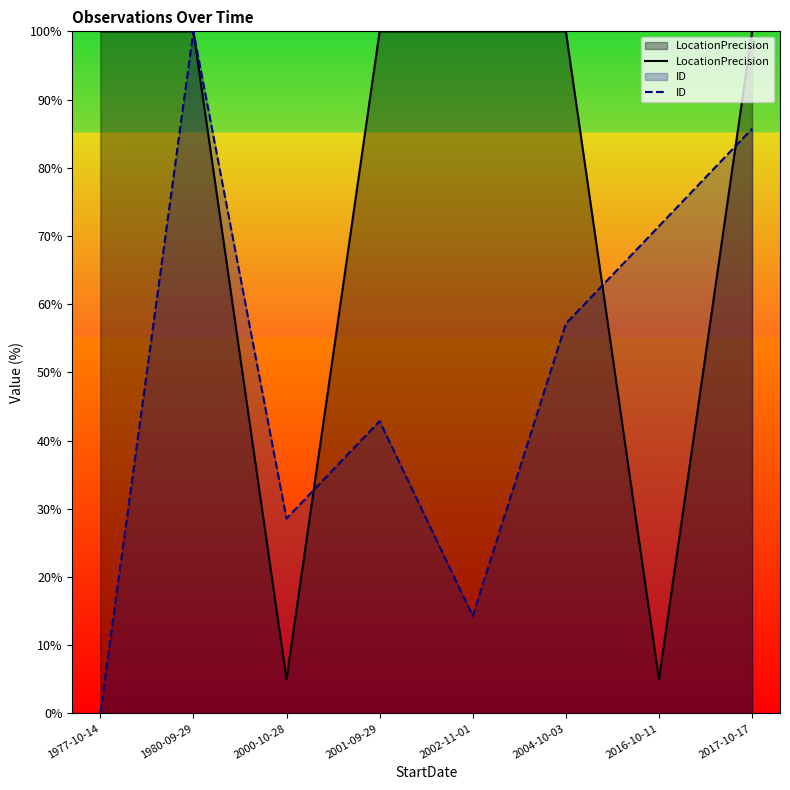

What is the difference between the ID values at 2001-09-29 and 1977-10-14?

42.9